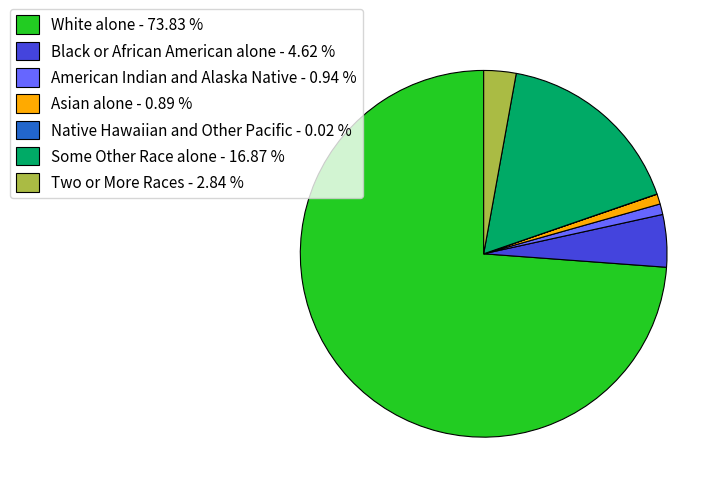

What is the ratio of the value at Some Other Race alone - 16.87 % to the value at Black or African American alone - 4.62 %?

3.7